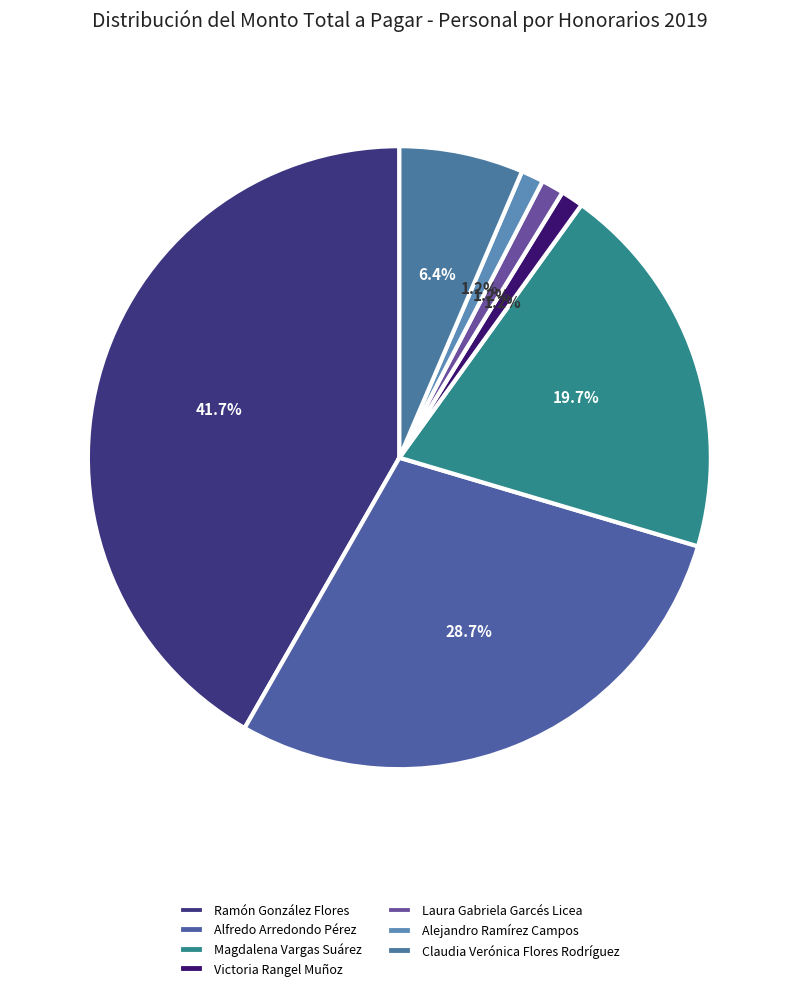

Is Claudia Verónica Flores Rodríguez the majority of the pie?

No